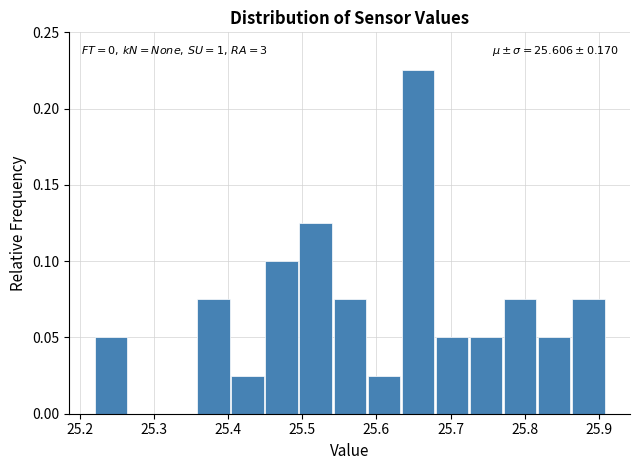

Which range on the x-axis has the tallest bar?

25.634 to 25.680